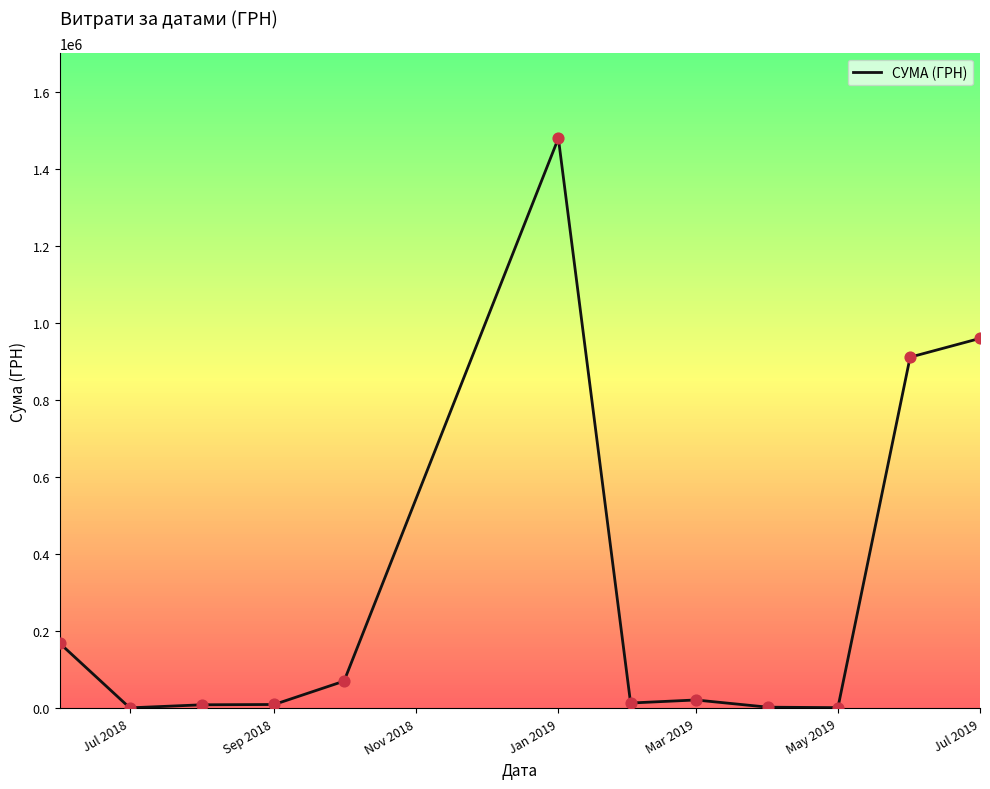

What is the maximum value for СУМА (ГРН)?

1480713.3